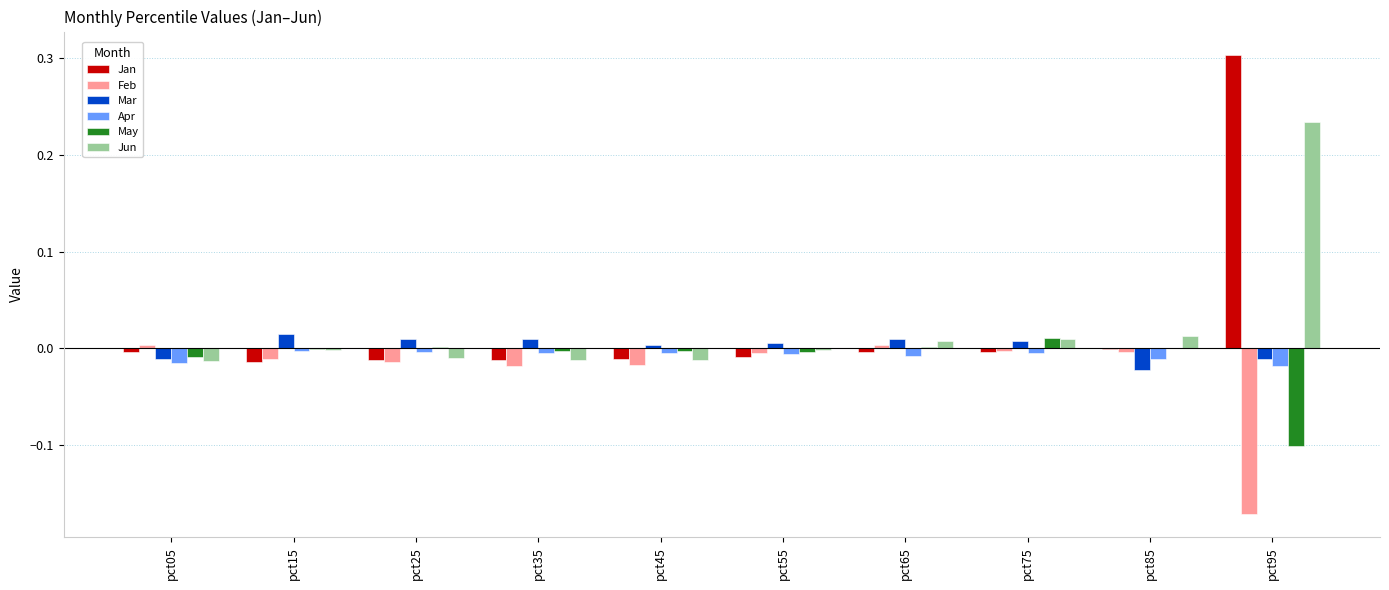

Is it true that Mar equals 0.0 at pct75?

True